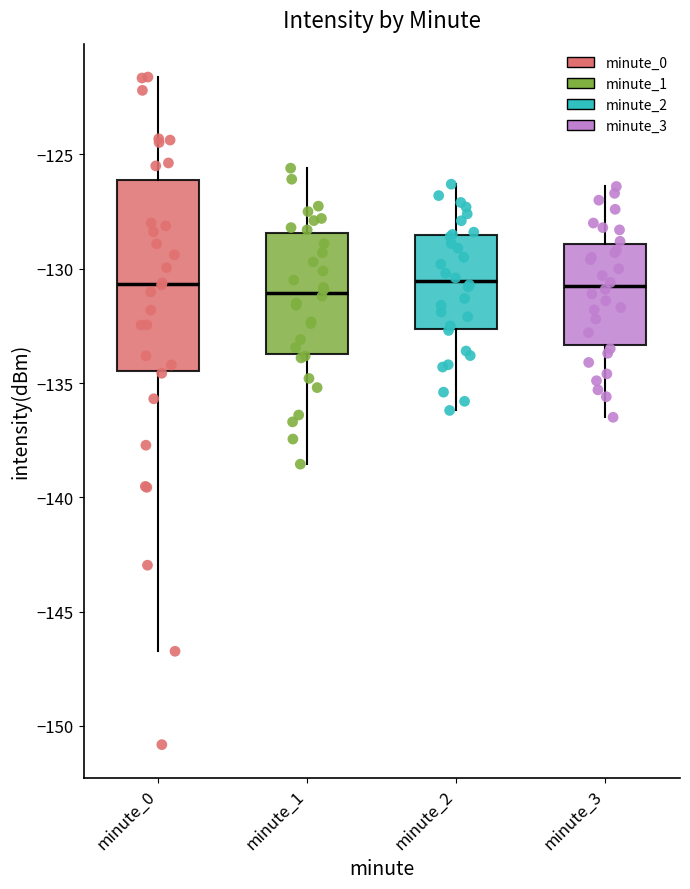

Reading left to right, read every box against the y-axis: the position of its median line, the range the box covers, and the ends of its whiskers. The values are not printed on the chart, so give them approximately, as read against the axis.

minute_0: median -130.5, box -134.5 to -126.0, whiskers -146.5 to -121.5
minute_1: median -131.0, box -133.5 to -128.5, whiskers -138.5 to -125.5
minute_2: median -130.5, box -132.5 to -128.5, whiskers -136.0 to -126.5
minute_3: median -130.5, box -133.5 to -129.0, whiskers -136.5 to -126.5